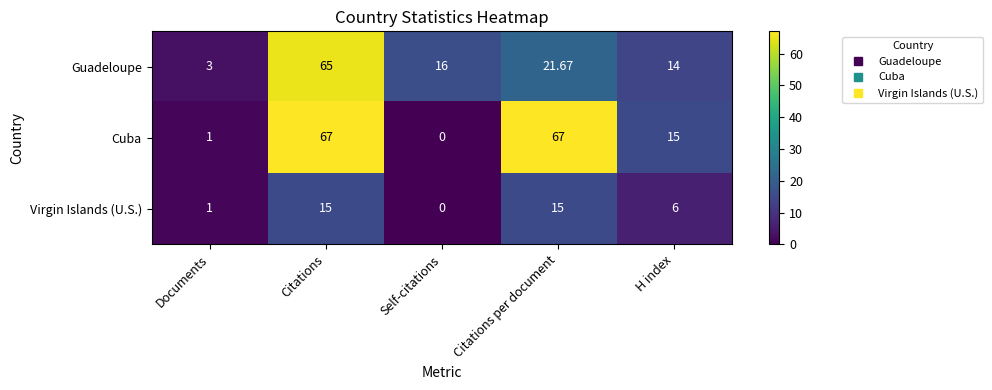

Is the value of Cuba at Citations greater than the value of Virgin Islands (U.S.) at Self-citations?

Yes